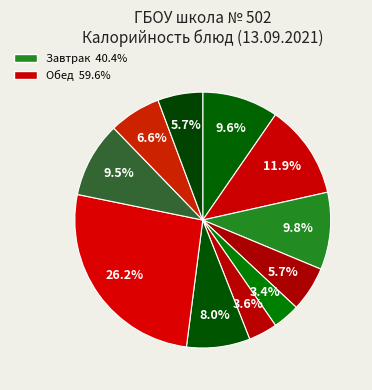

How many segments does this pie chart have?

11